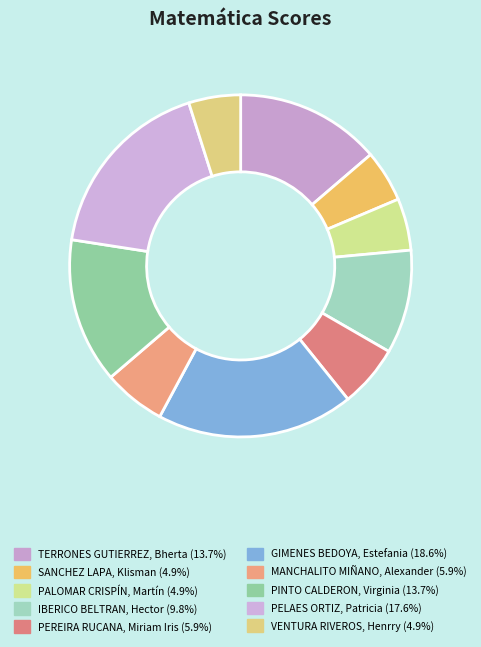

What is the ratio of the value at SANCHEZ LAPA, Klisman to the value at PINTO CALDERON, Virginia?

0.4